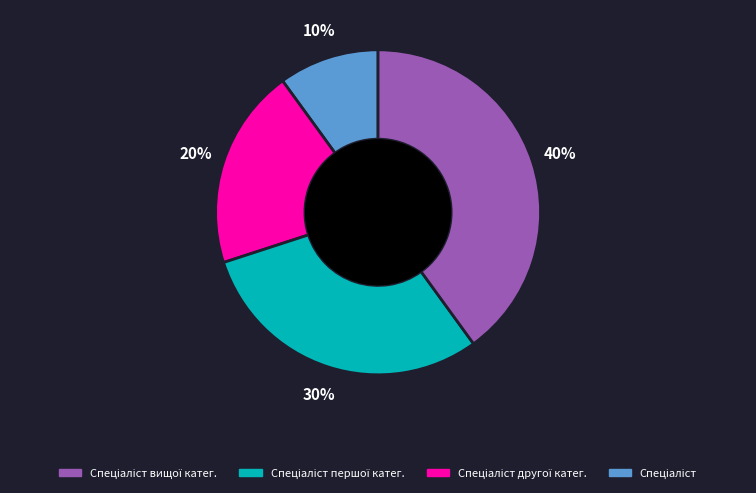

Does any single category account for the majority?

No